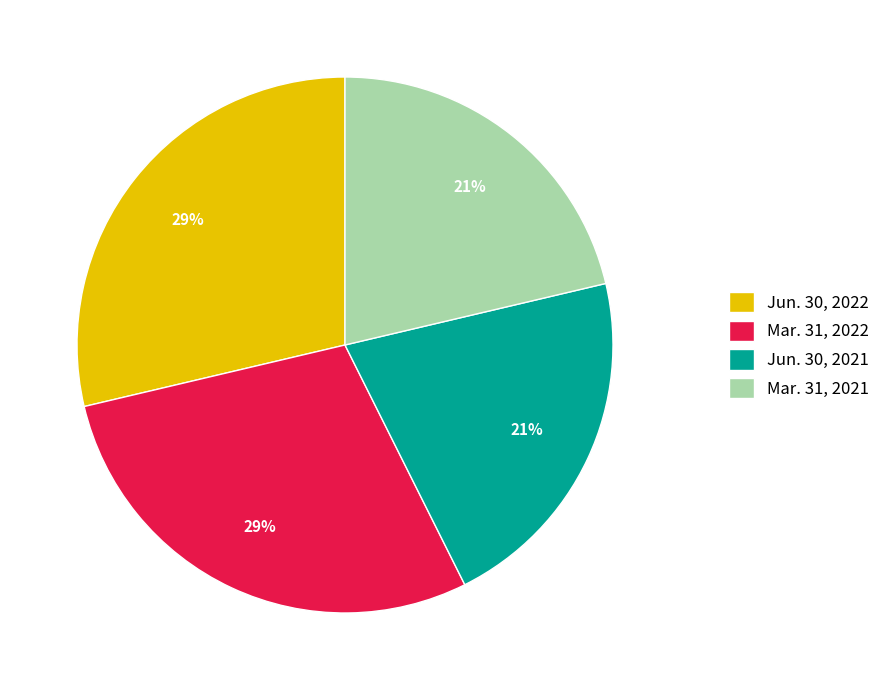

What percentage is the Jun. 30, 2021 slice, to the nearest percent?

21%